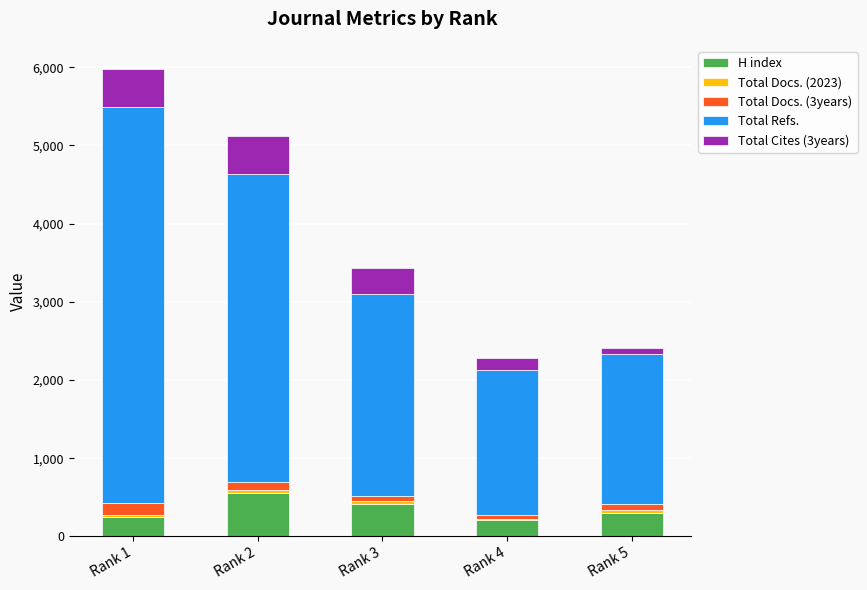

Does the chart contain stacked bars?

Yes